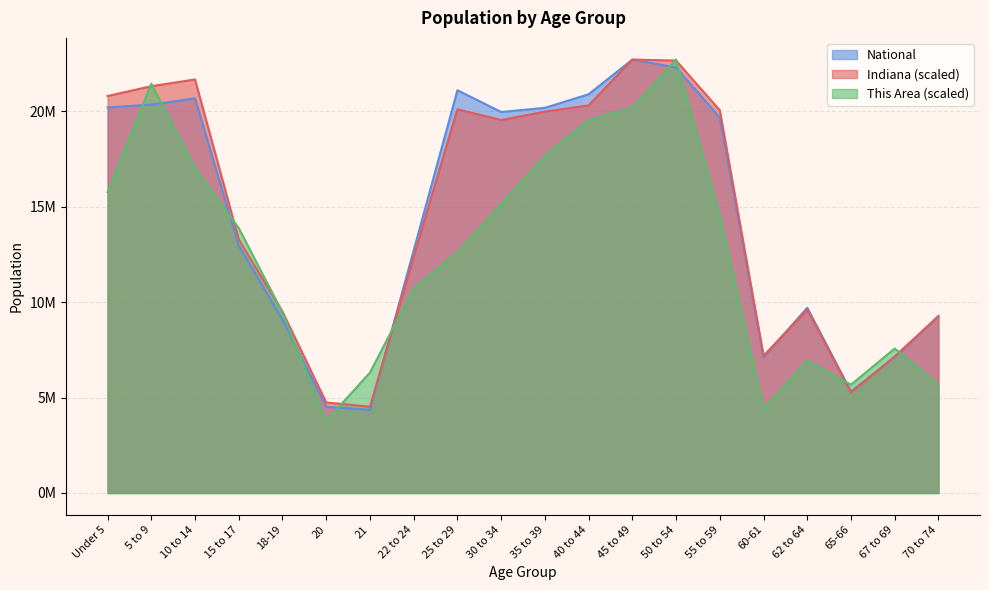

What is the difference between the maximum and minimum values in the This Area series?

18923825.8